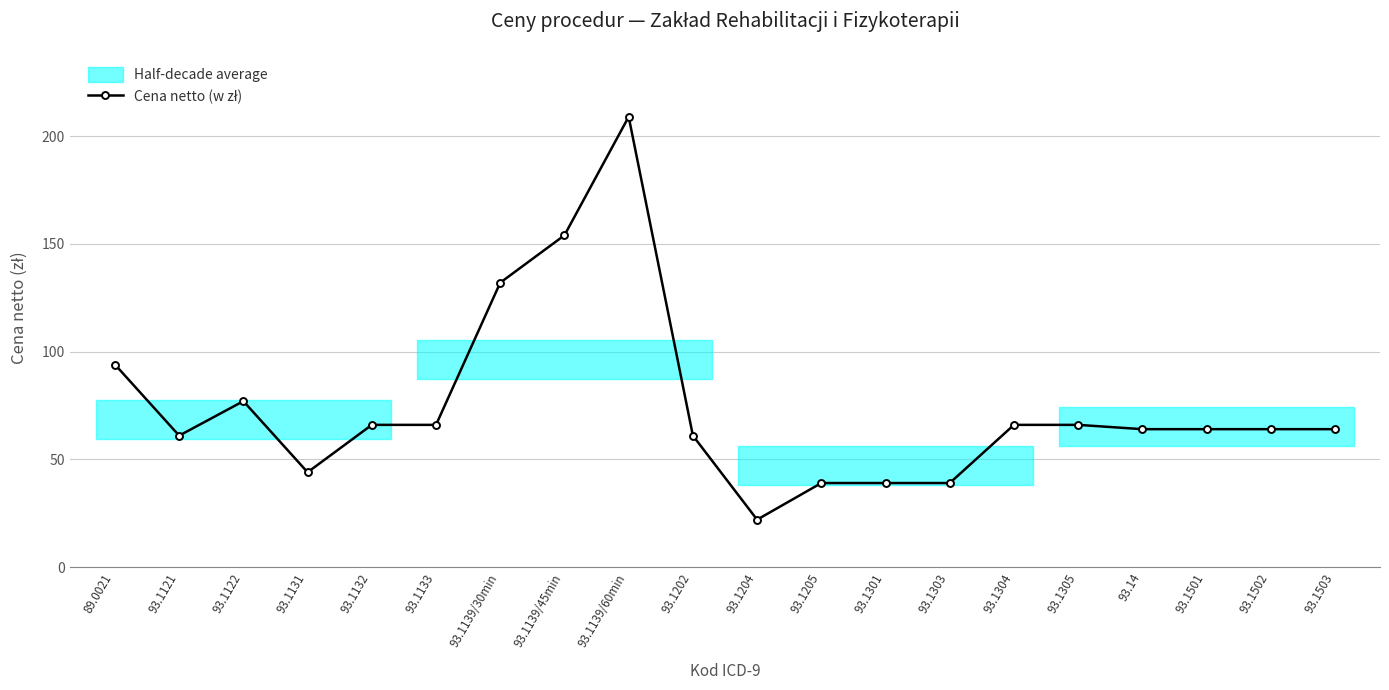

Reading left to right, what are all the values shown in this chart?

89.0021=94	93.1121=61	93.1122=77	93.1131=44	93.1132=66	93.1133=66	93.1139/30min=132	93.1139/45min=154	93.1139/60min=209	93.1202=61	93.1204=22	93.1205=39	93.1301=39	93.1303=39	93.1304=66	93.1305=66	93.14=64	93.1501=64	93.1502=64	93.1503=64